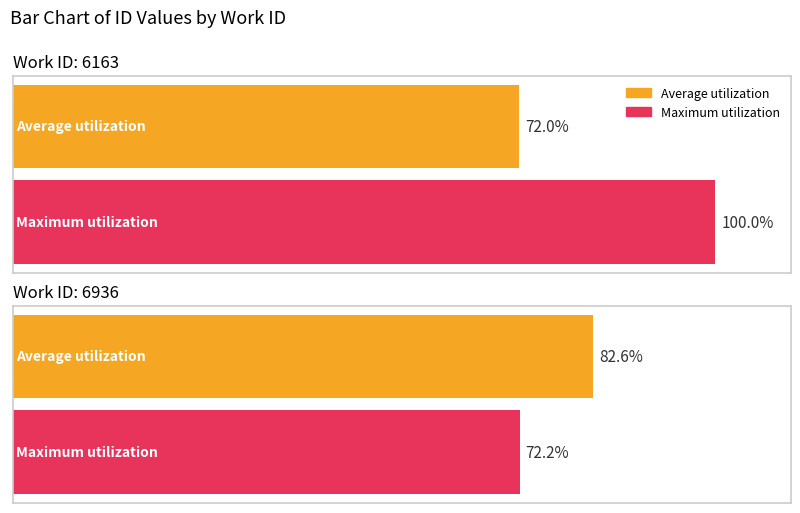

List the series in order of their overall mean, highest first.

Maximum utilization, Average utilization